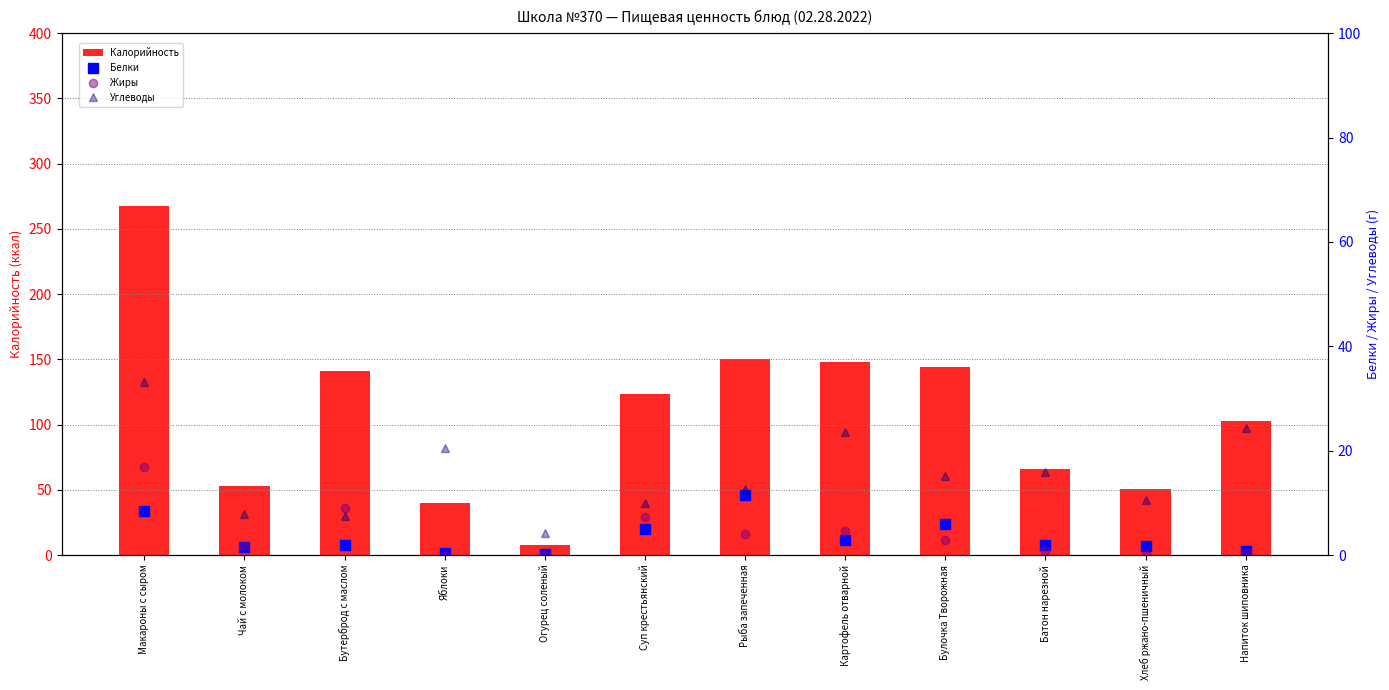

What is the maximum value shown in the chart?

267.9